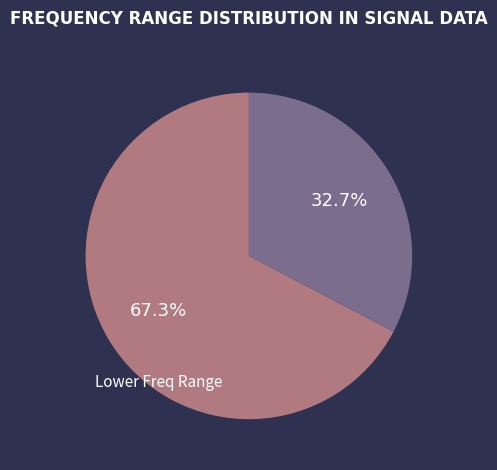

Is there any slice that represents more than half of the pie?

Yes